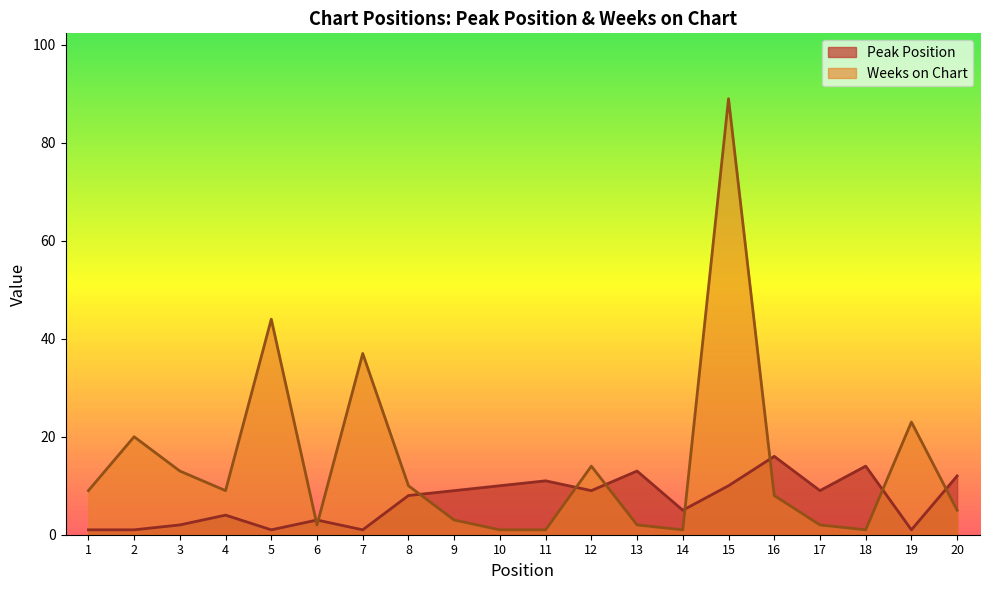

How many lines are shown in the chart?

2